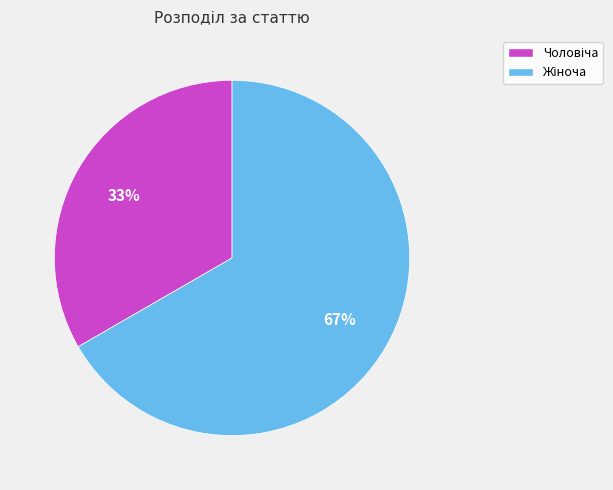

To the nearest percent, what is the average slice percentage?

50%